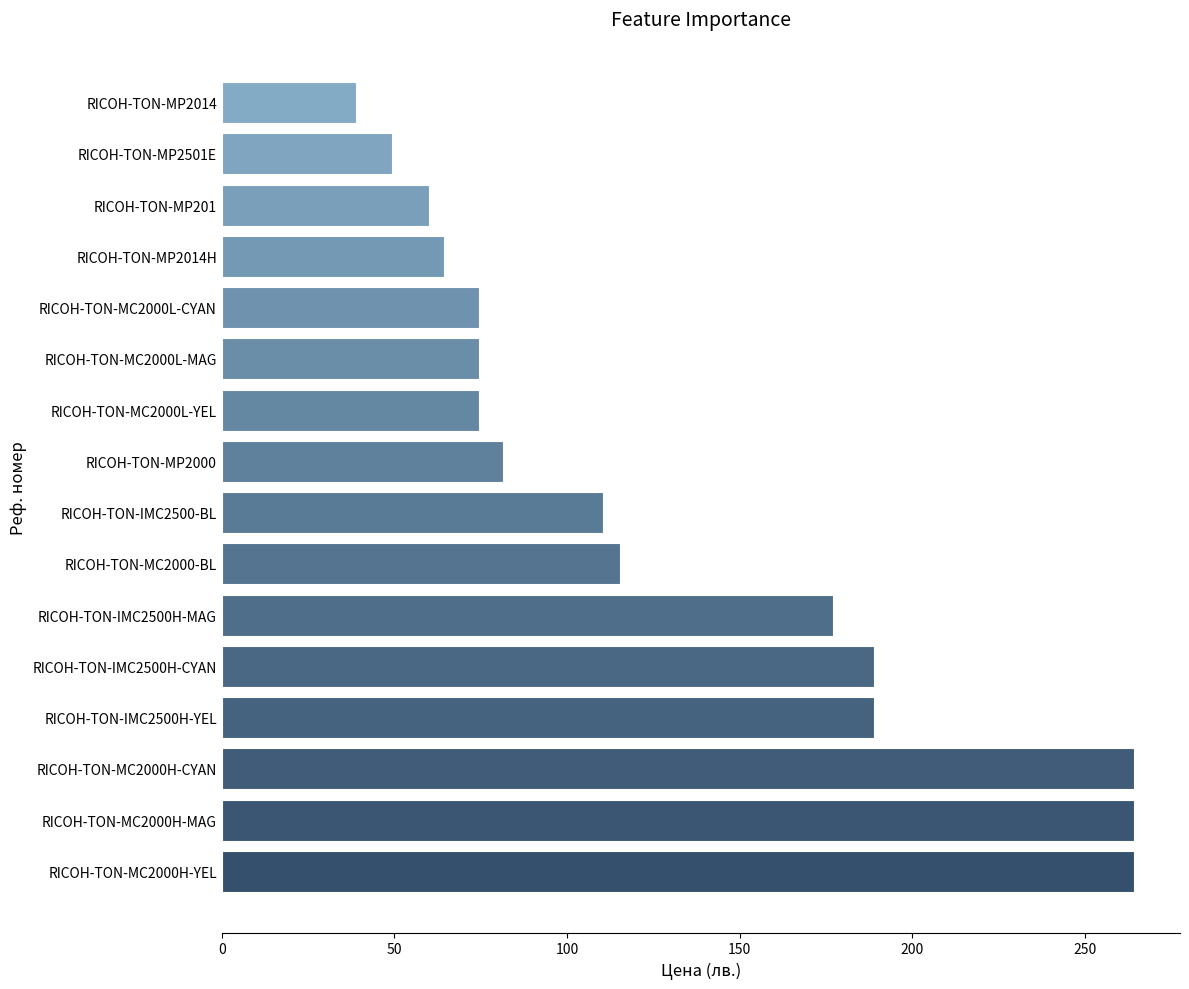

What is the sum of the values at RICOH-TON-MP2014H and RICOH-TON-MP2014?

103.0